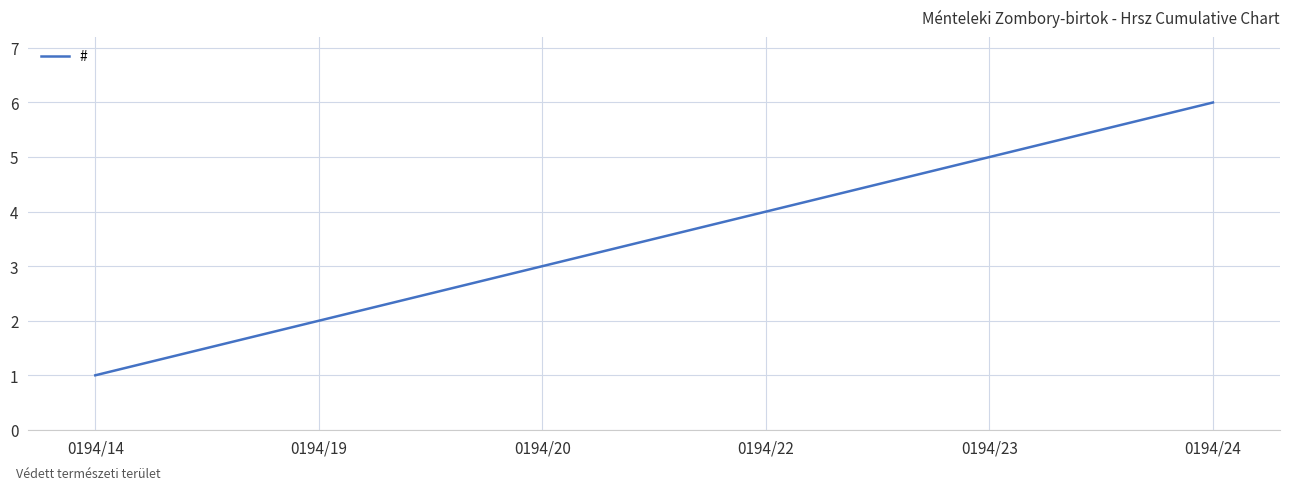

What is the approximate value at 0194/22?

4